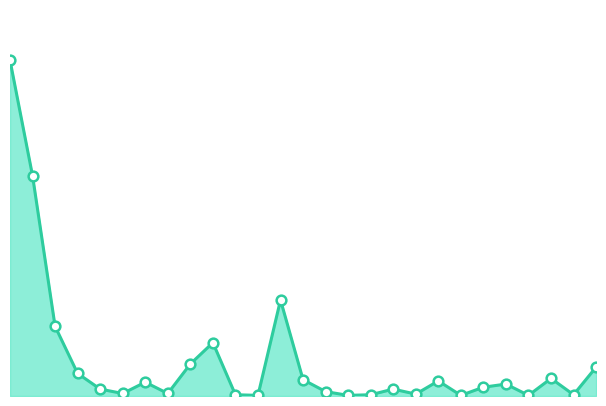

Is this an area chart (filled region under the line)?

Yes